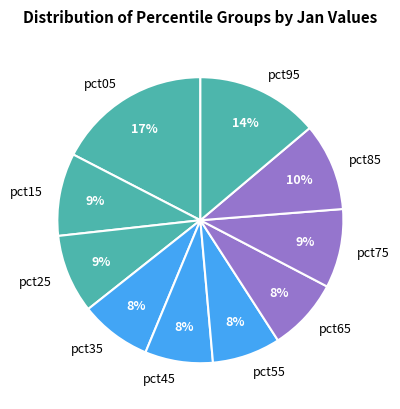

Does any single category account for the majority?

No